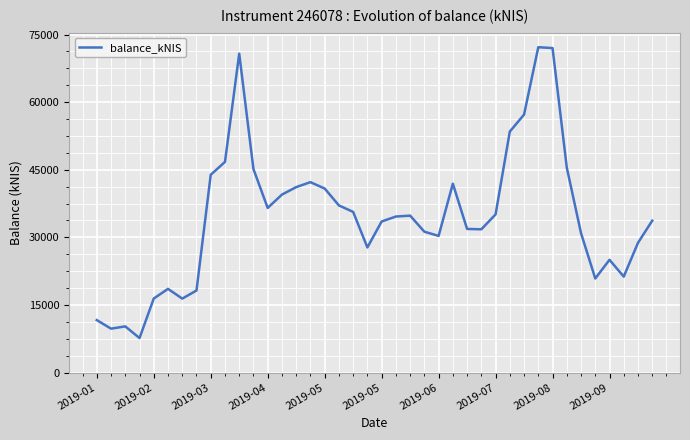

What is the greatest value displayed?

72200.6